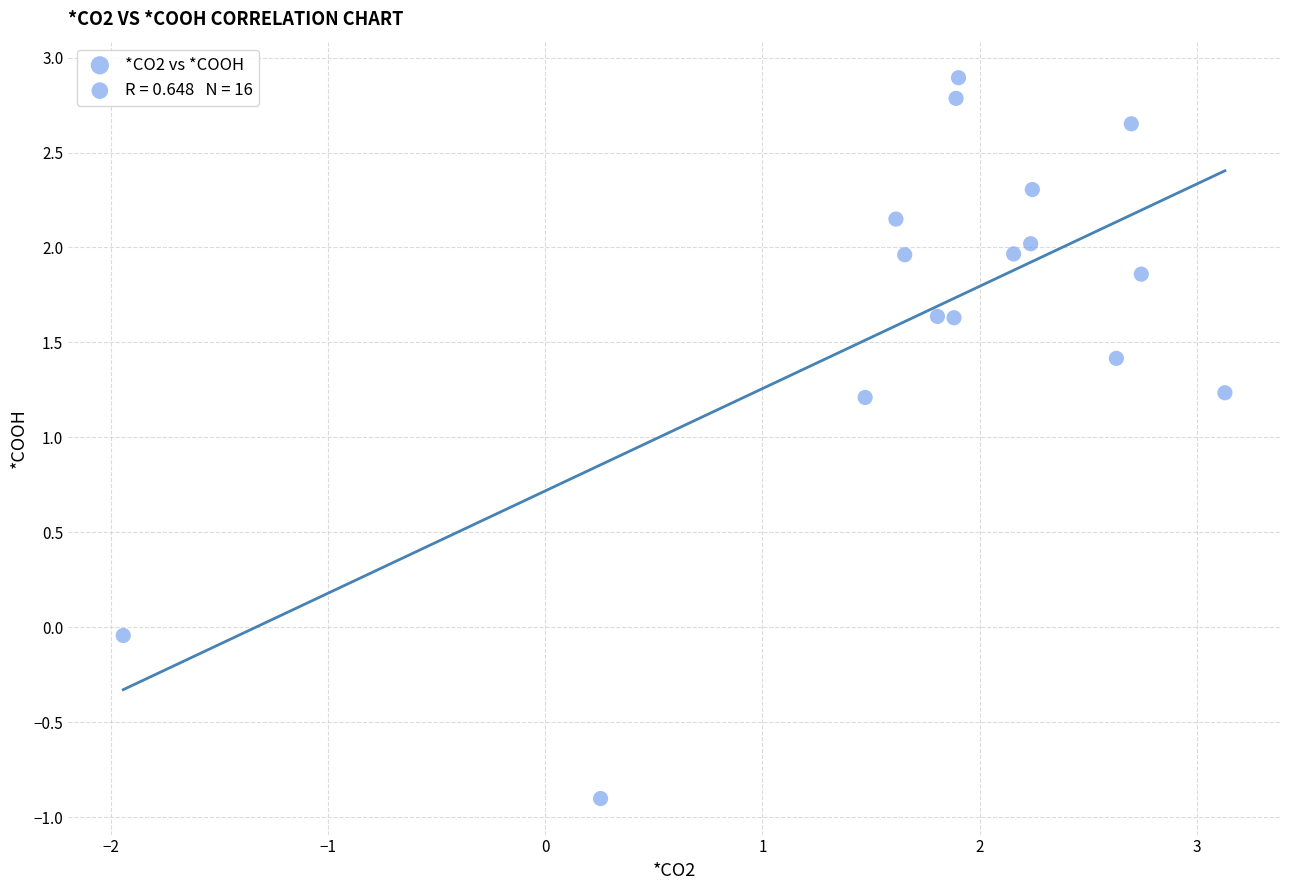

What is the range of Y values (max minus min)?

3.8